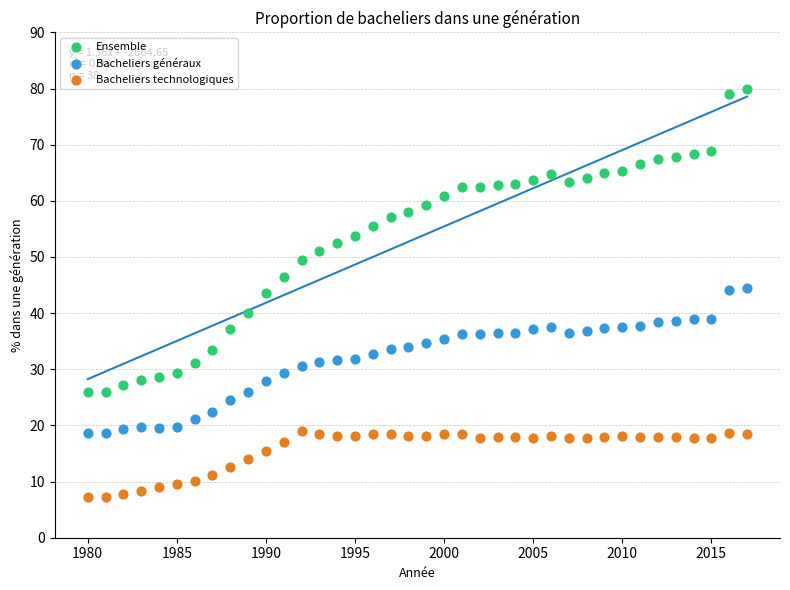

Which series contains the highest Y value?

Ensemble